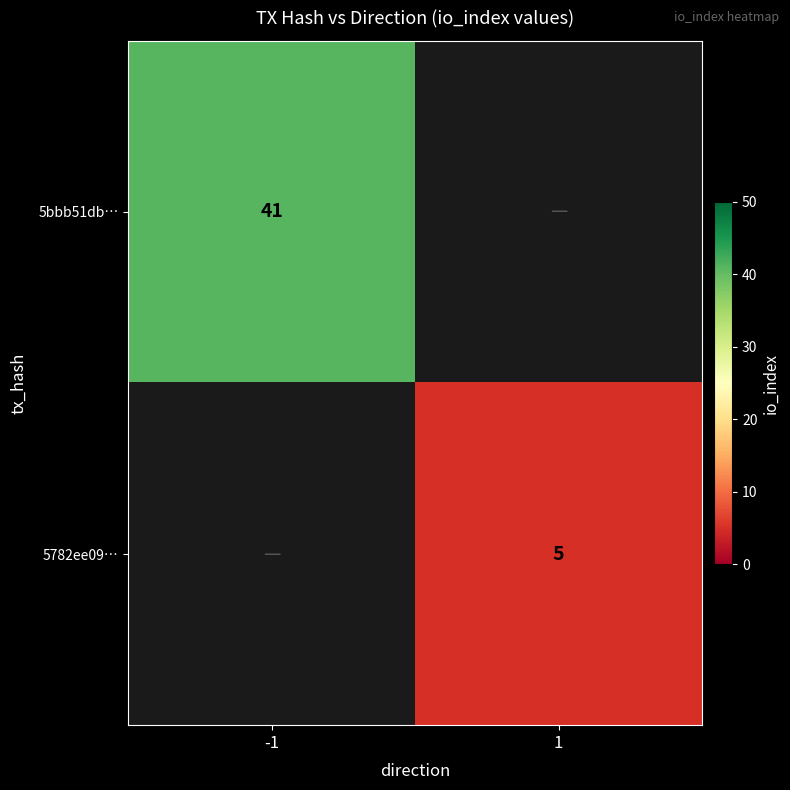

Is it true that 5bbb51db… equals 57.3 at -1?

False